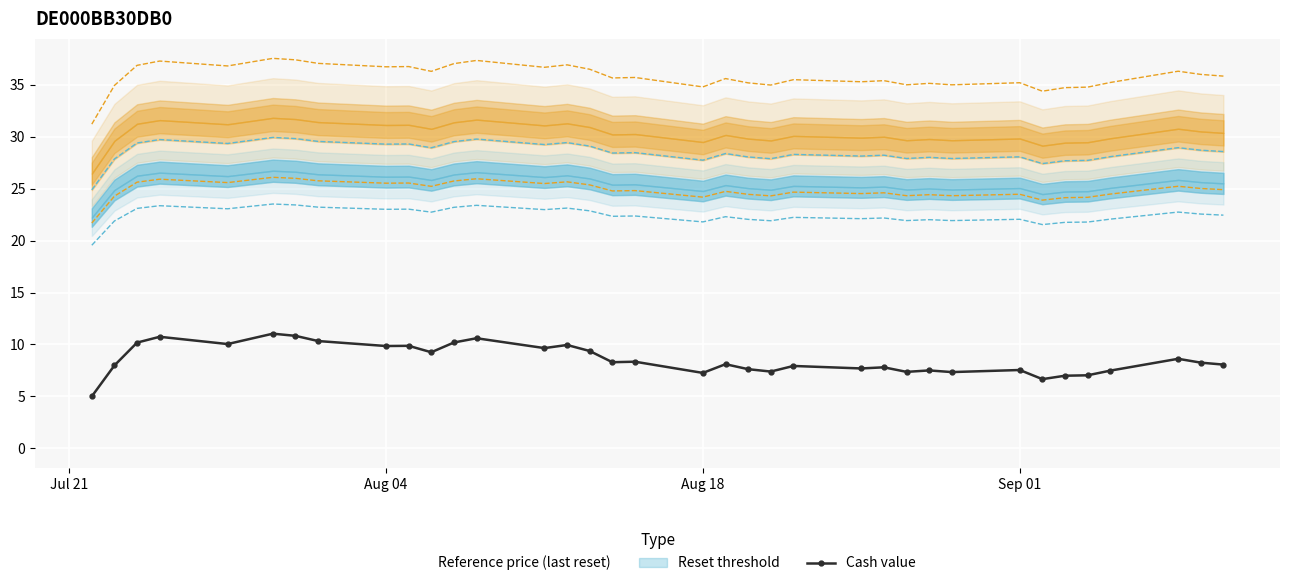

How many points are lower than both their immediate neighbors (excluding endpoints)?

11